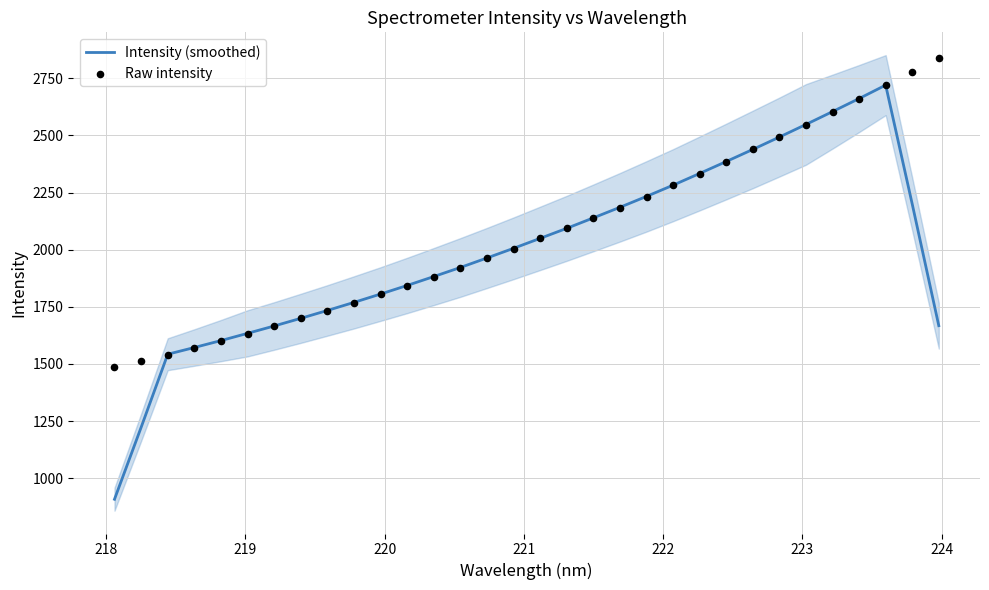

What is the highest value of the Intensity (smoothed) series?

2720.0